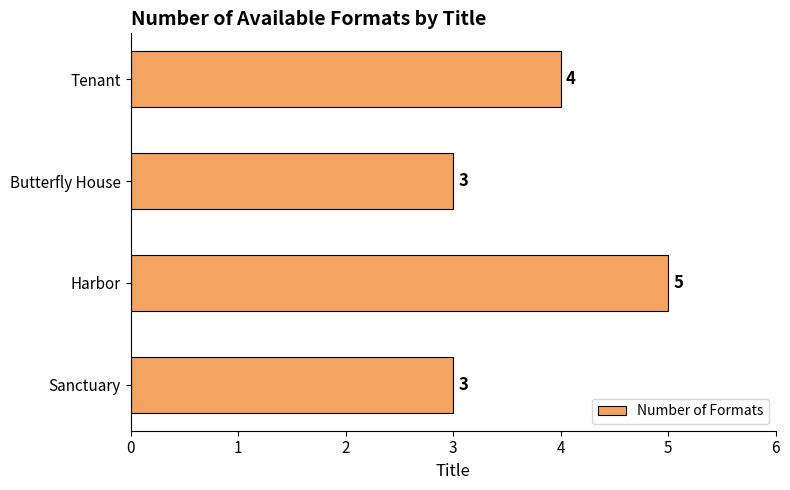

True or false: the data shows 3 at Sanctuary.

True